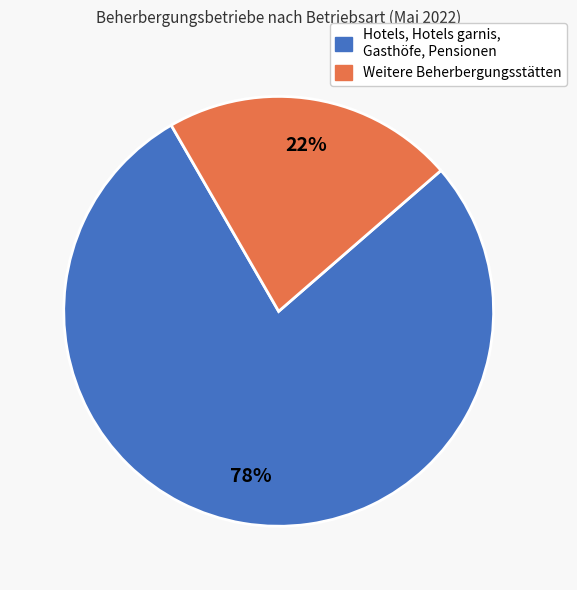

Rank the categories by value from lowest to highest.

Weitere Beherbergungsstätten, Hotels, Hotels garnis, Gasthöfe, Pensionen